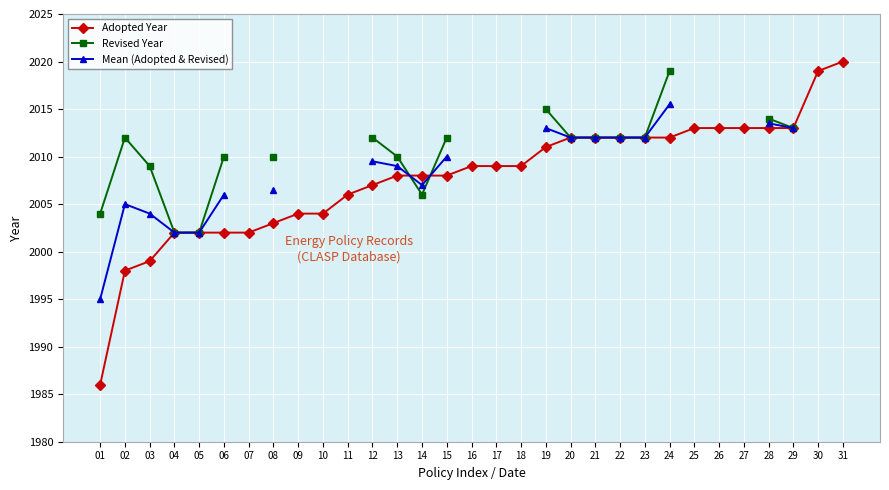

At which category does Mean (Adopted & Revised) reach its first local valley?

14